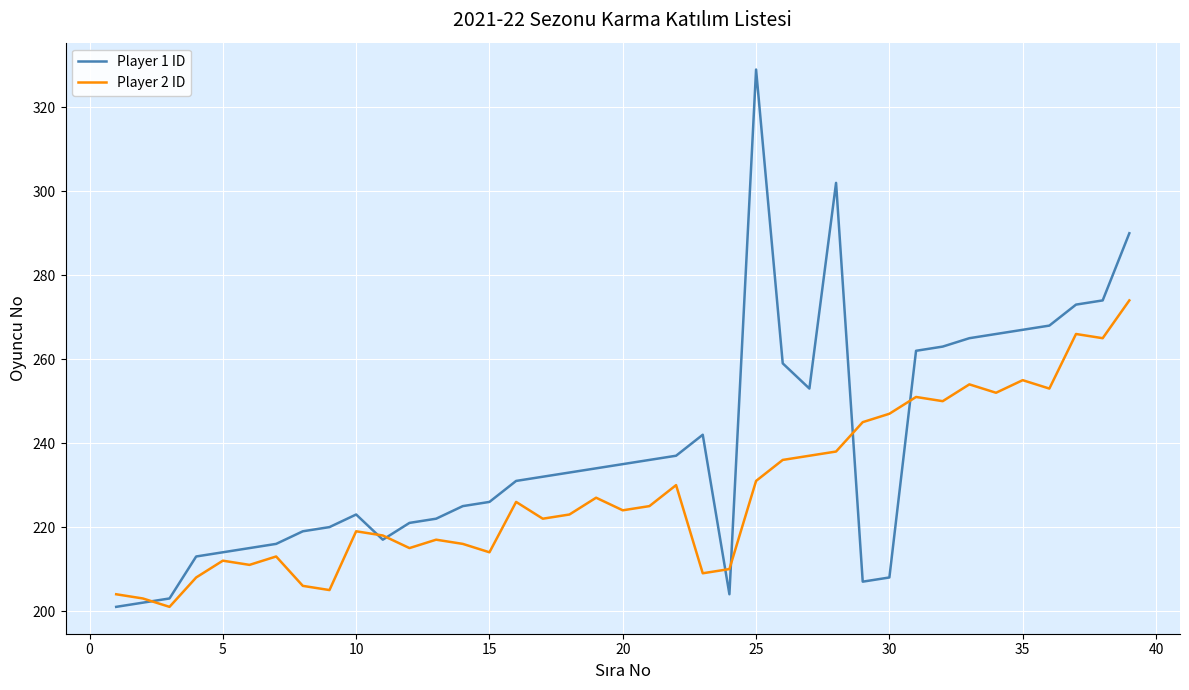

How many lines are shown in the chart?

2